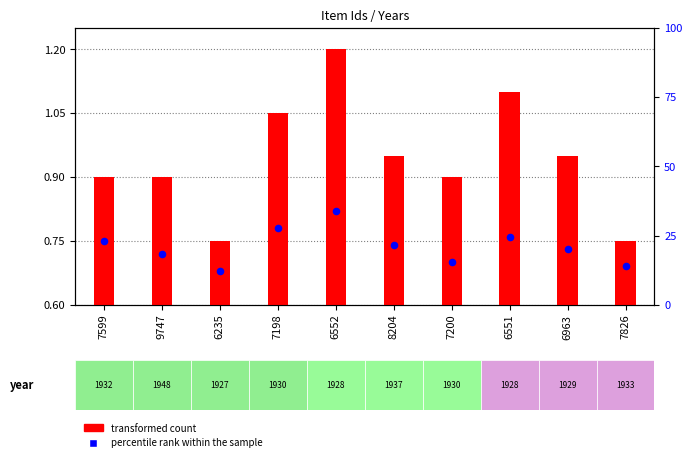

Which series reaches the maximum Y coordinate?

percentile rank within the sample